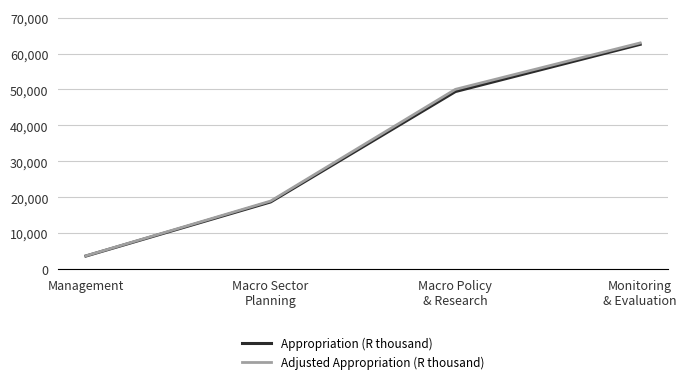

True or false: Appropriation (R thousand) has more than 2 interior local peaks.

False